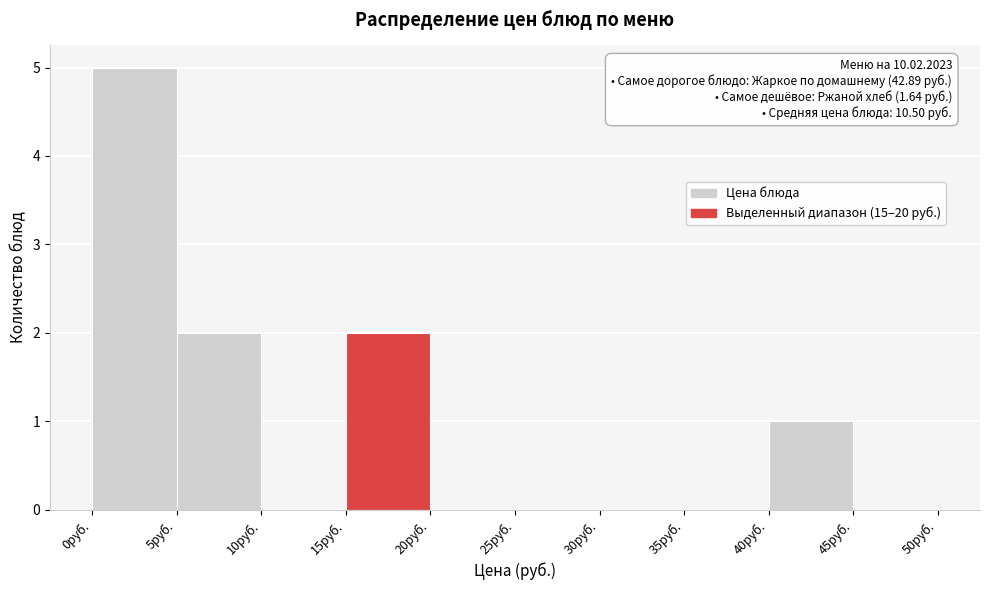

Over which range of the x-axis is the bar tallest?

0 to 5